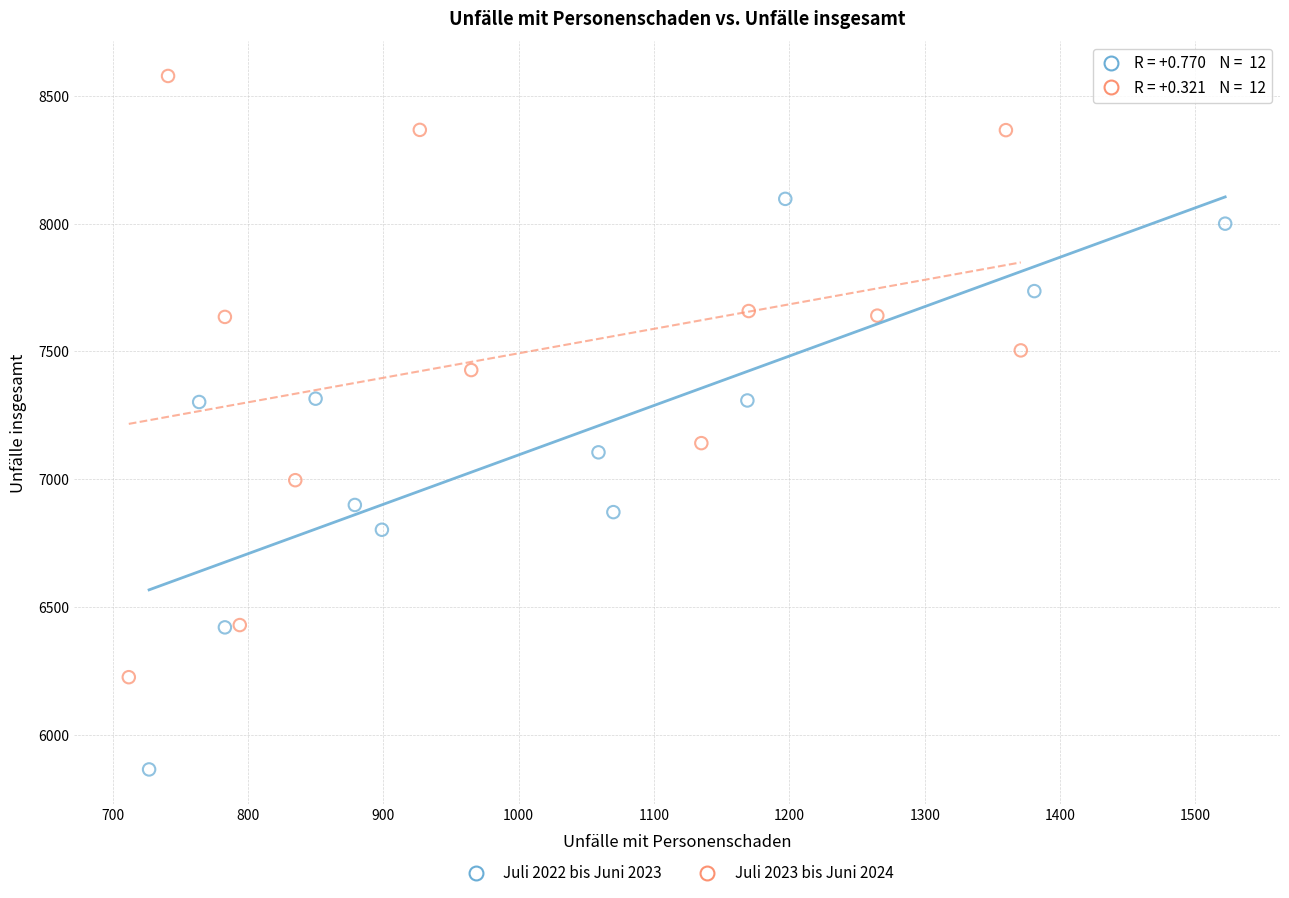

Which series has the largest Y range (max minus min)?

Juli 2023 bis Juni 2024